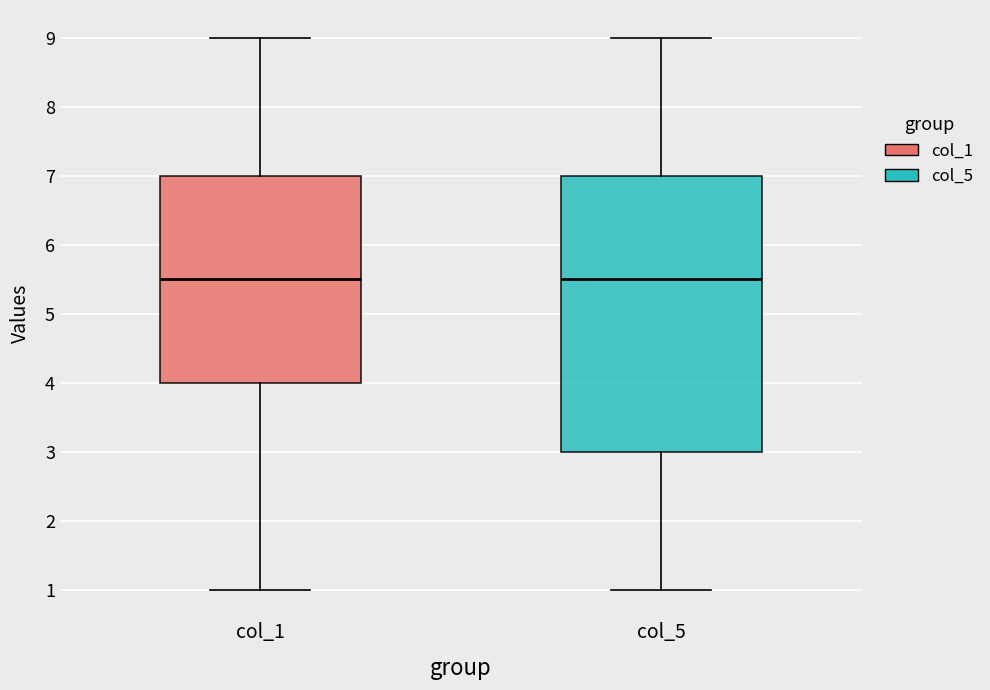

Reading left to right, read every box against the y-axis: the position of its median line, the range the box covers, and the ends of its whiskers. The values are not printed on the chart, so give them approximately, as read against the axis.

col_1: median 5.5, box 4.0 to 7.0, whiskers 1.0 to 9.0
col_5: median 5.5, box 3.0 to 7.0, whiskers 1.0 to 9.0